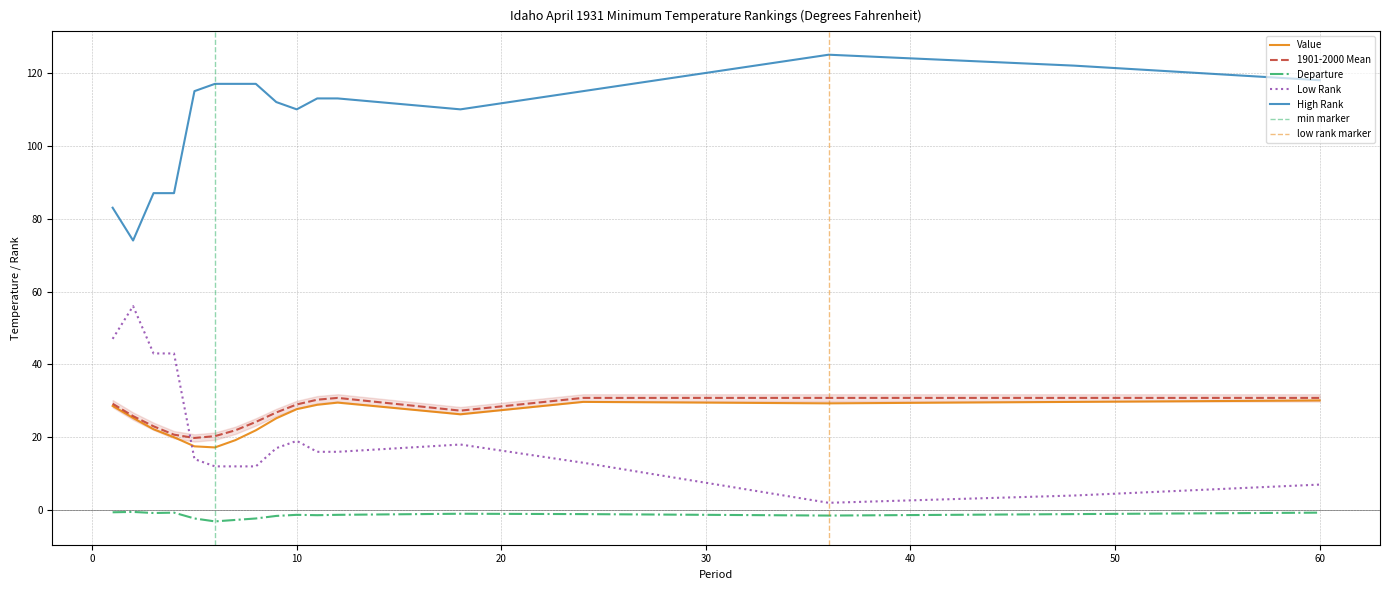

What is the highest value of the Departure series?

-0.5